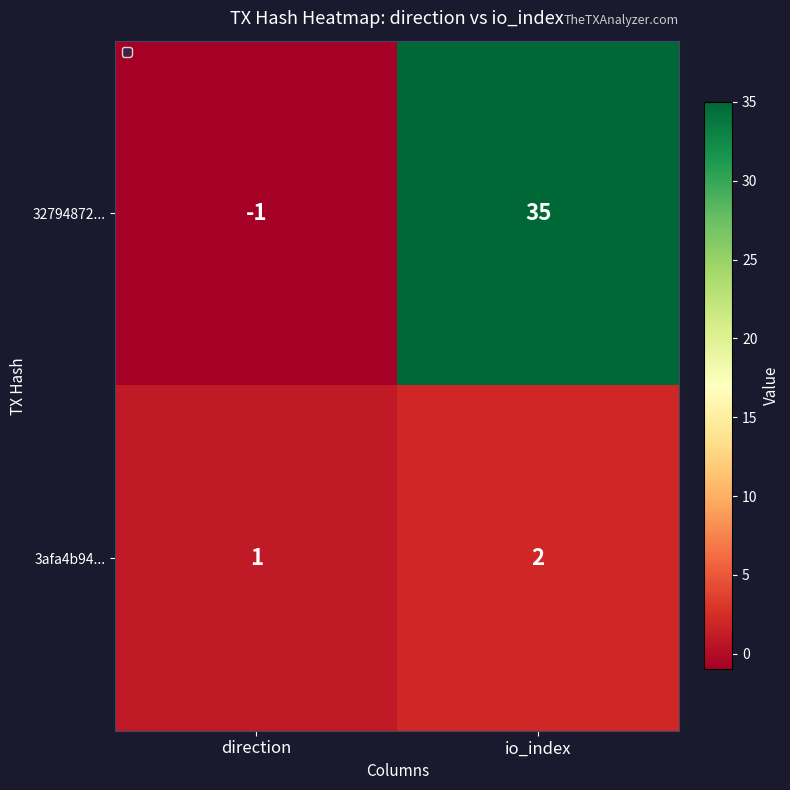

What is the difference between the highest and lowest values at direction?

2